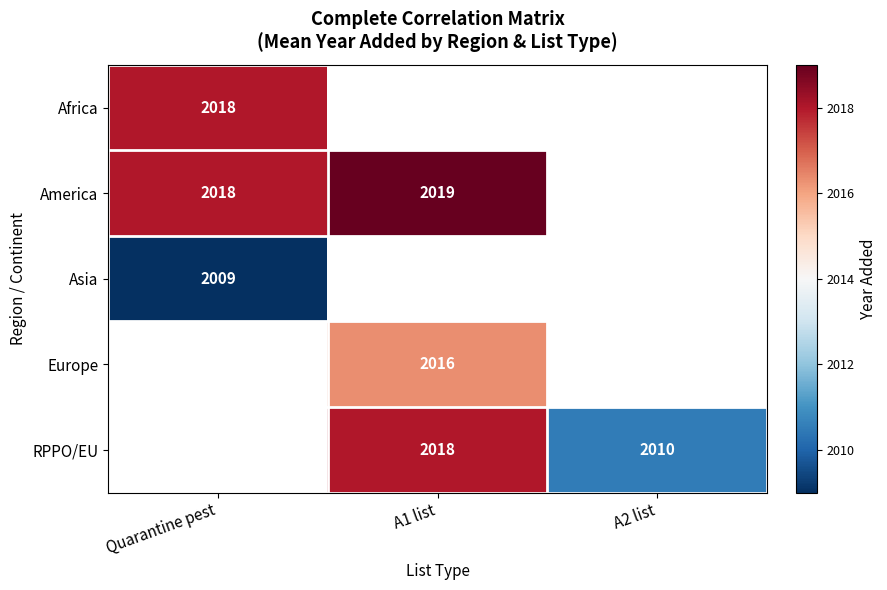

Is it true that Africa equals 1088 at Quarantine pest?

False